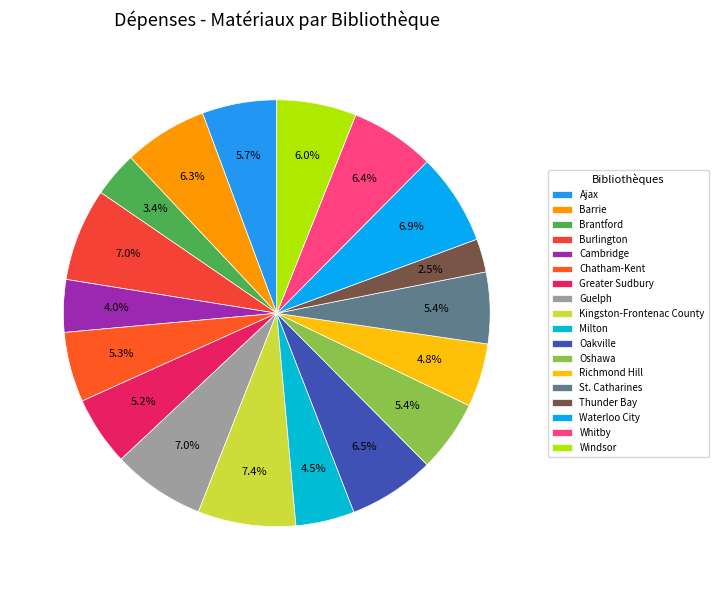

Count the number of slices in the pie.

18